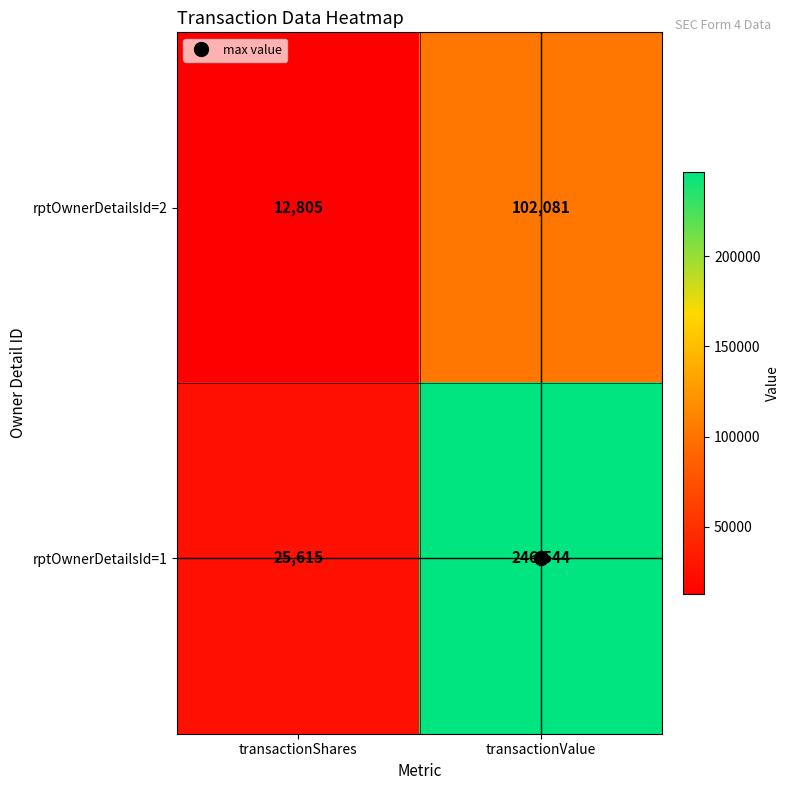

What is the average value of the rptOwnerDetailsId=1 series?

136080